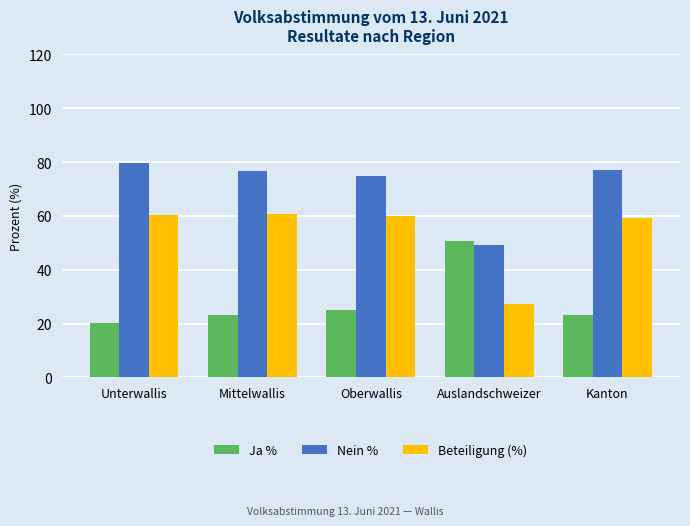

What is the highest value of the Ja % series?

50.8